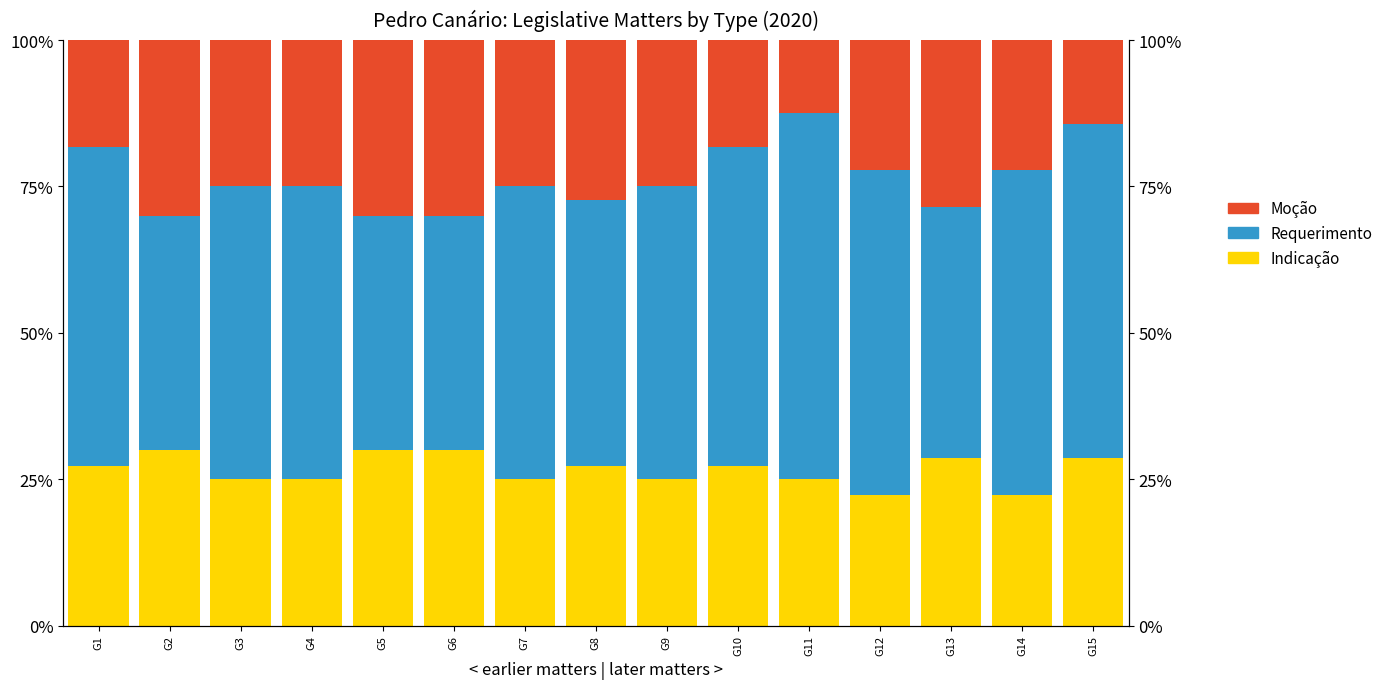

What is the value of the Indicação bar at the 14th from the left?

22.2